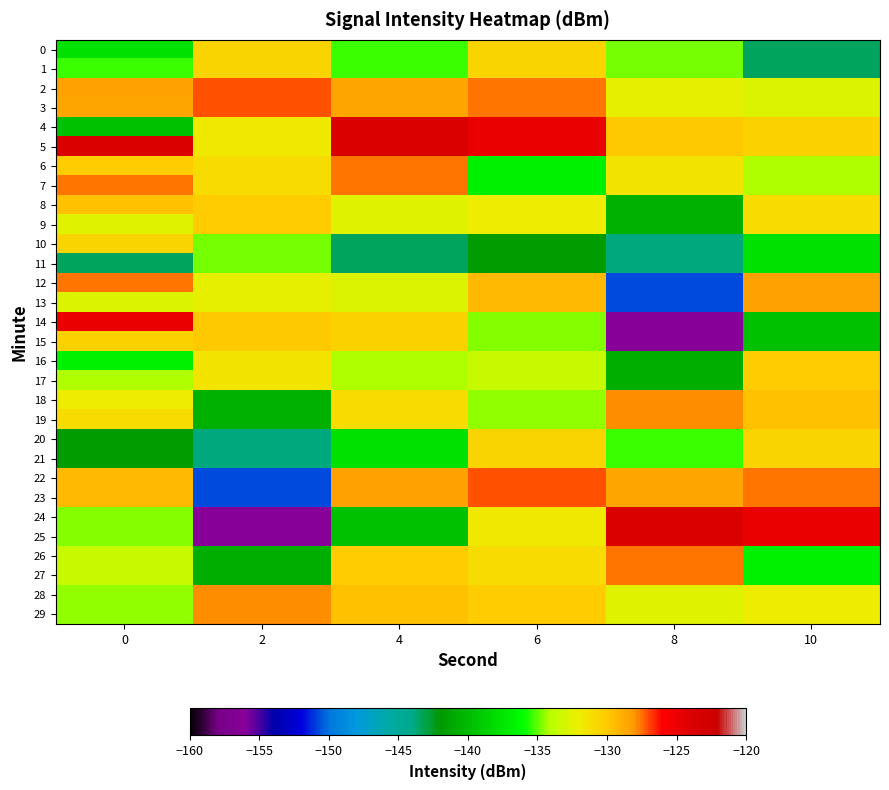

Which series has the largest range (max minus min)?

24